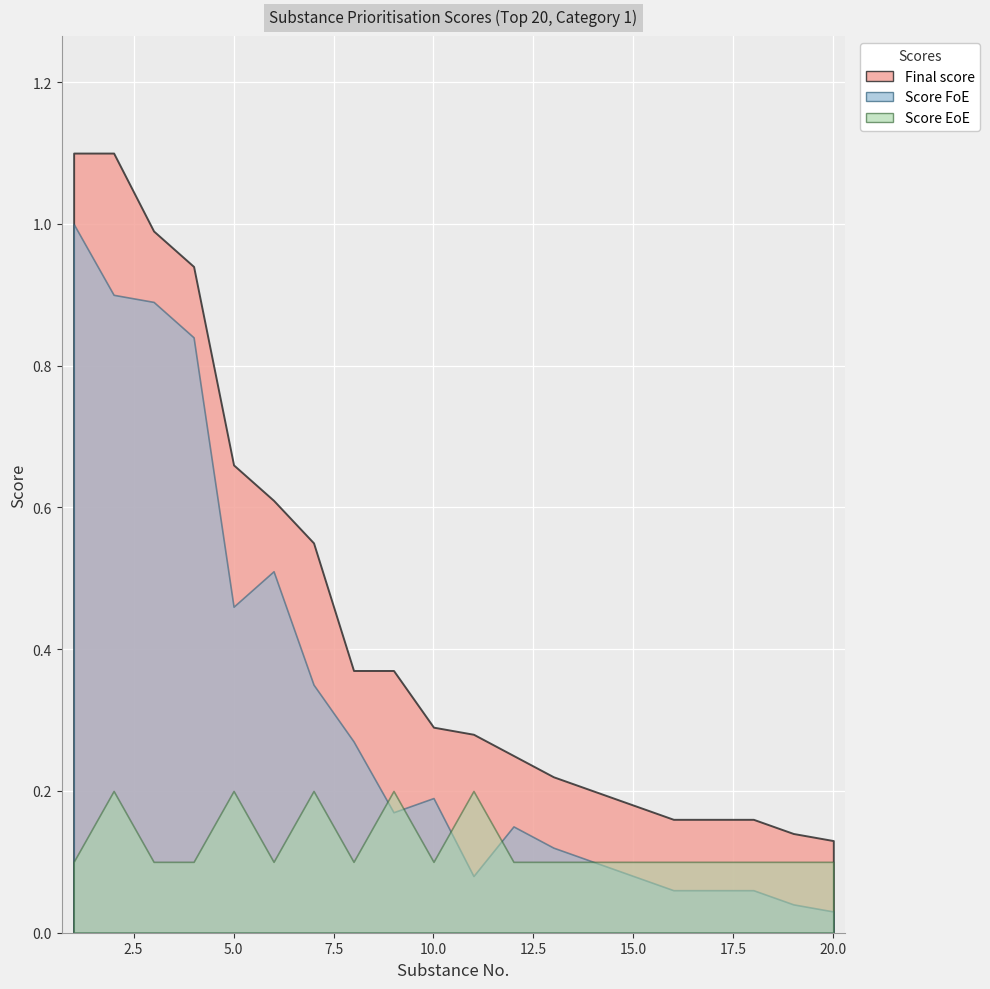

What is the value of the Final score point at the 20th from the left?

0.1